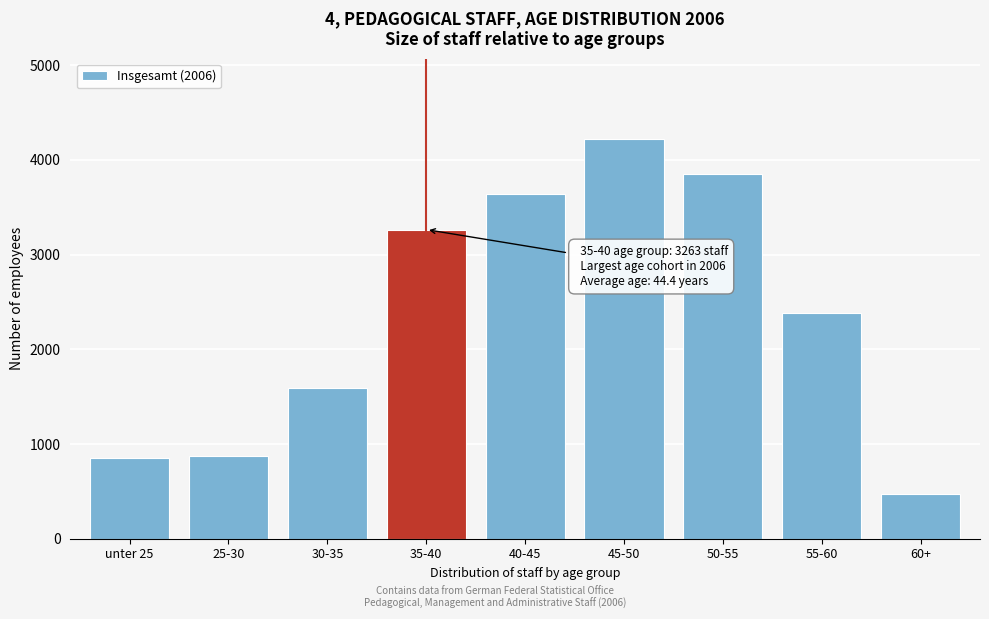

Reading left to right, list all the values displayed in this chart.

851	874	1592	3263	3640	4224	3855	2387	472